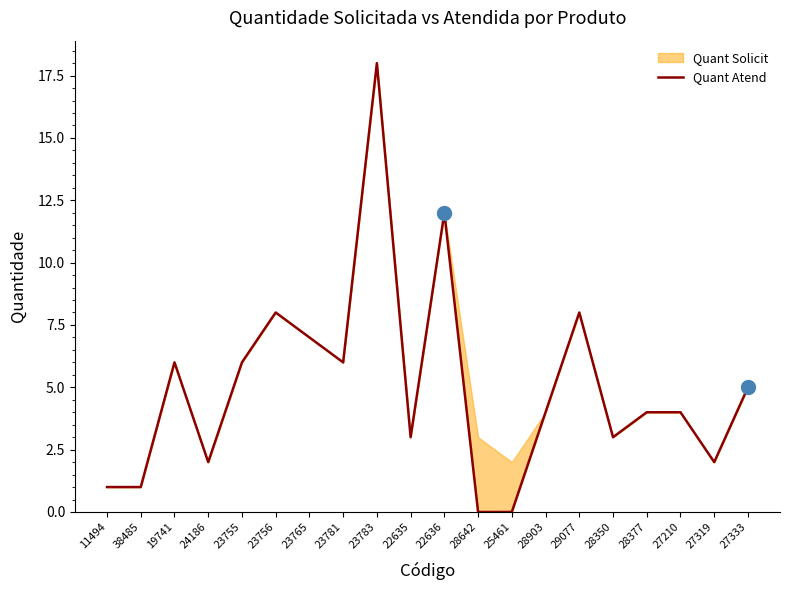

Which category has the highest value across all series?

23783